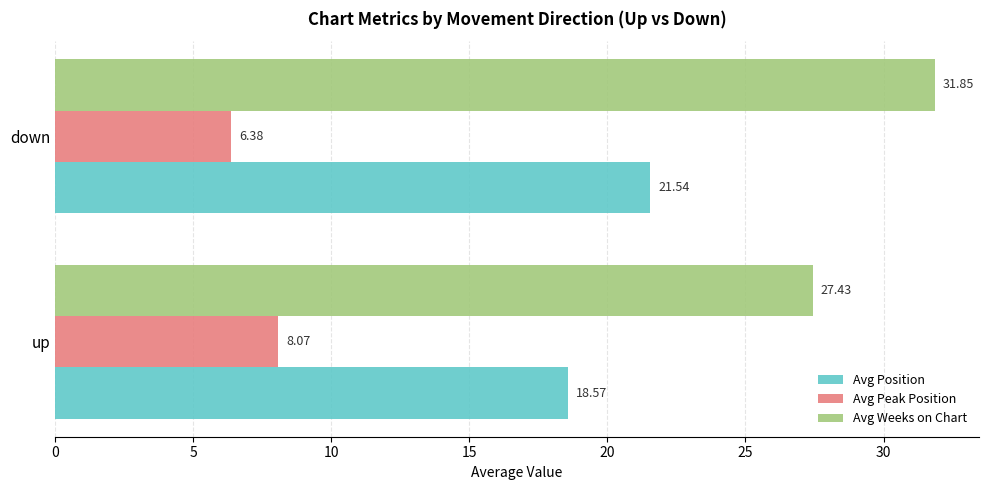

Which series has the largest range (max minus min)?

Avg Weeks on Chart